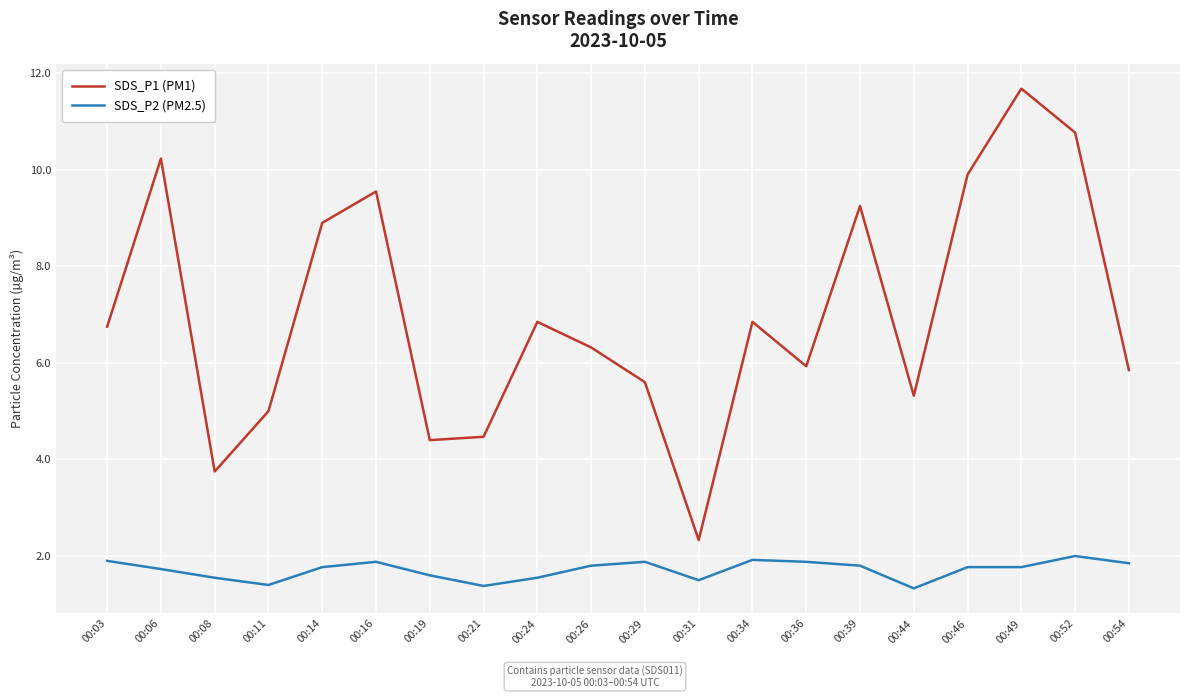

Which category has the lowest value in the SDS_P1 (PM1) series?

00:31